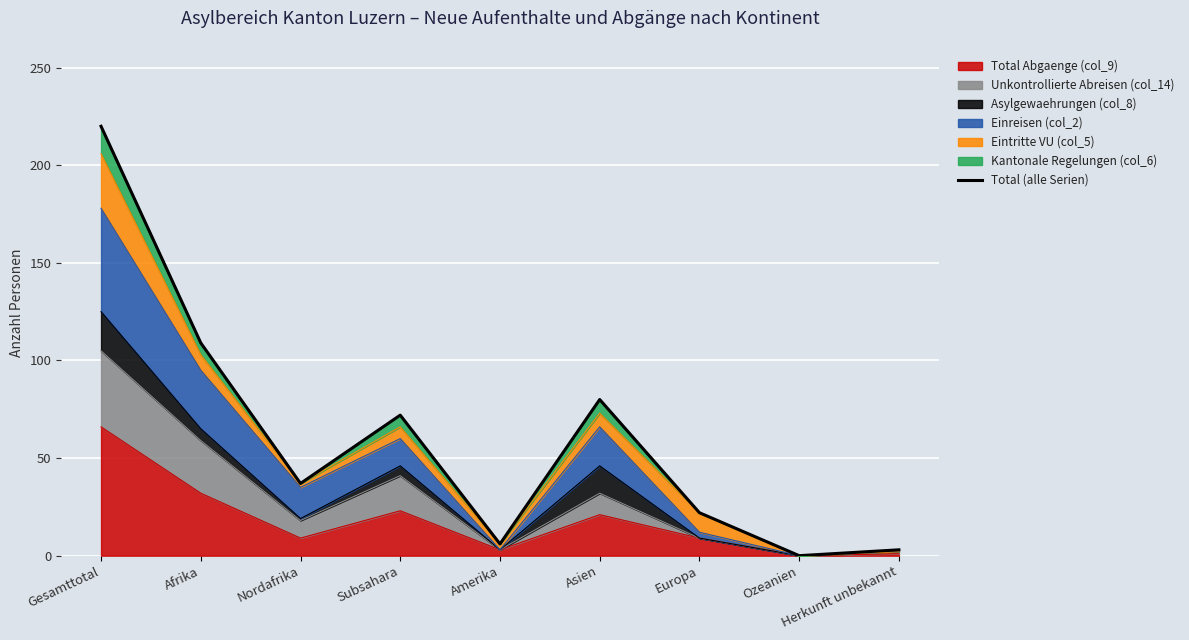

Where is the first local maximum?

Subsahara